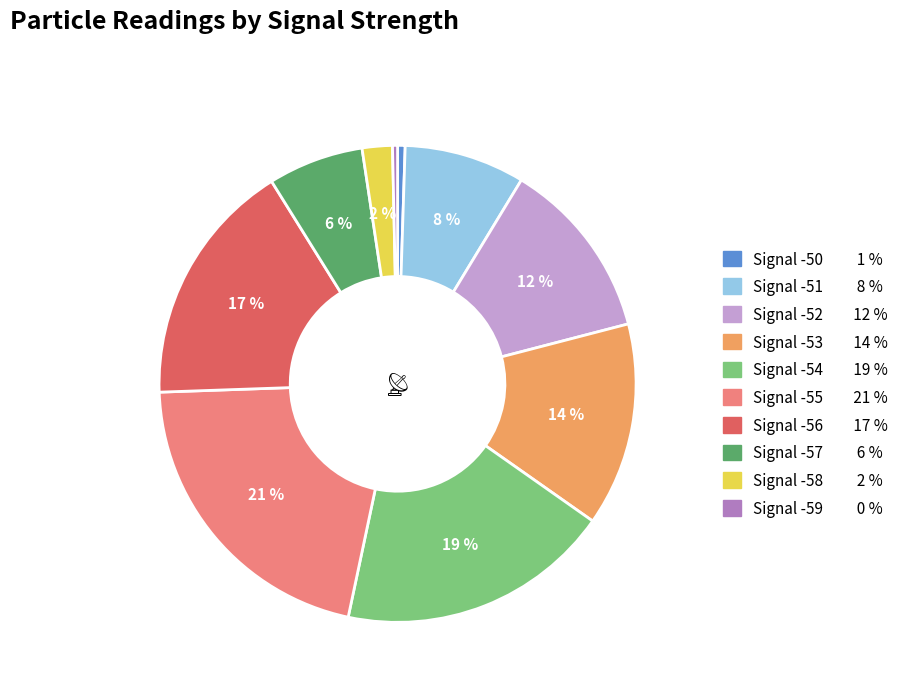

To the nearest percent, what is the average slice percentage?

10%